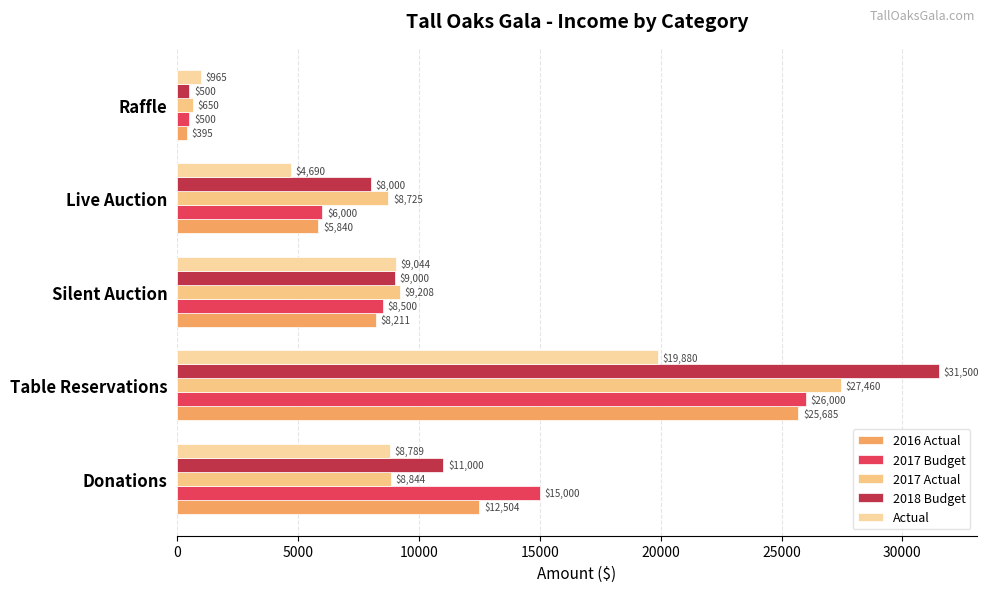

What are all the series names shown in the legend?

2016 Actual, 2017 Budget, 2017 Actual, 2018 Budget, Actual